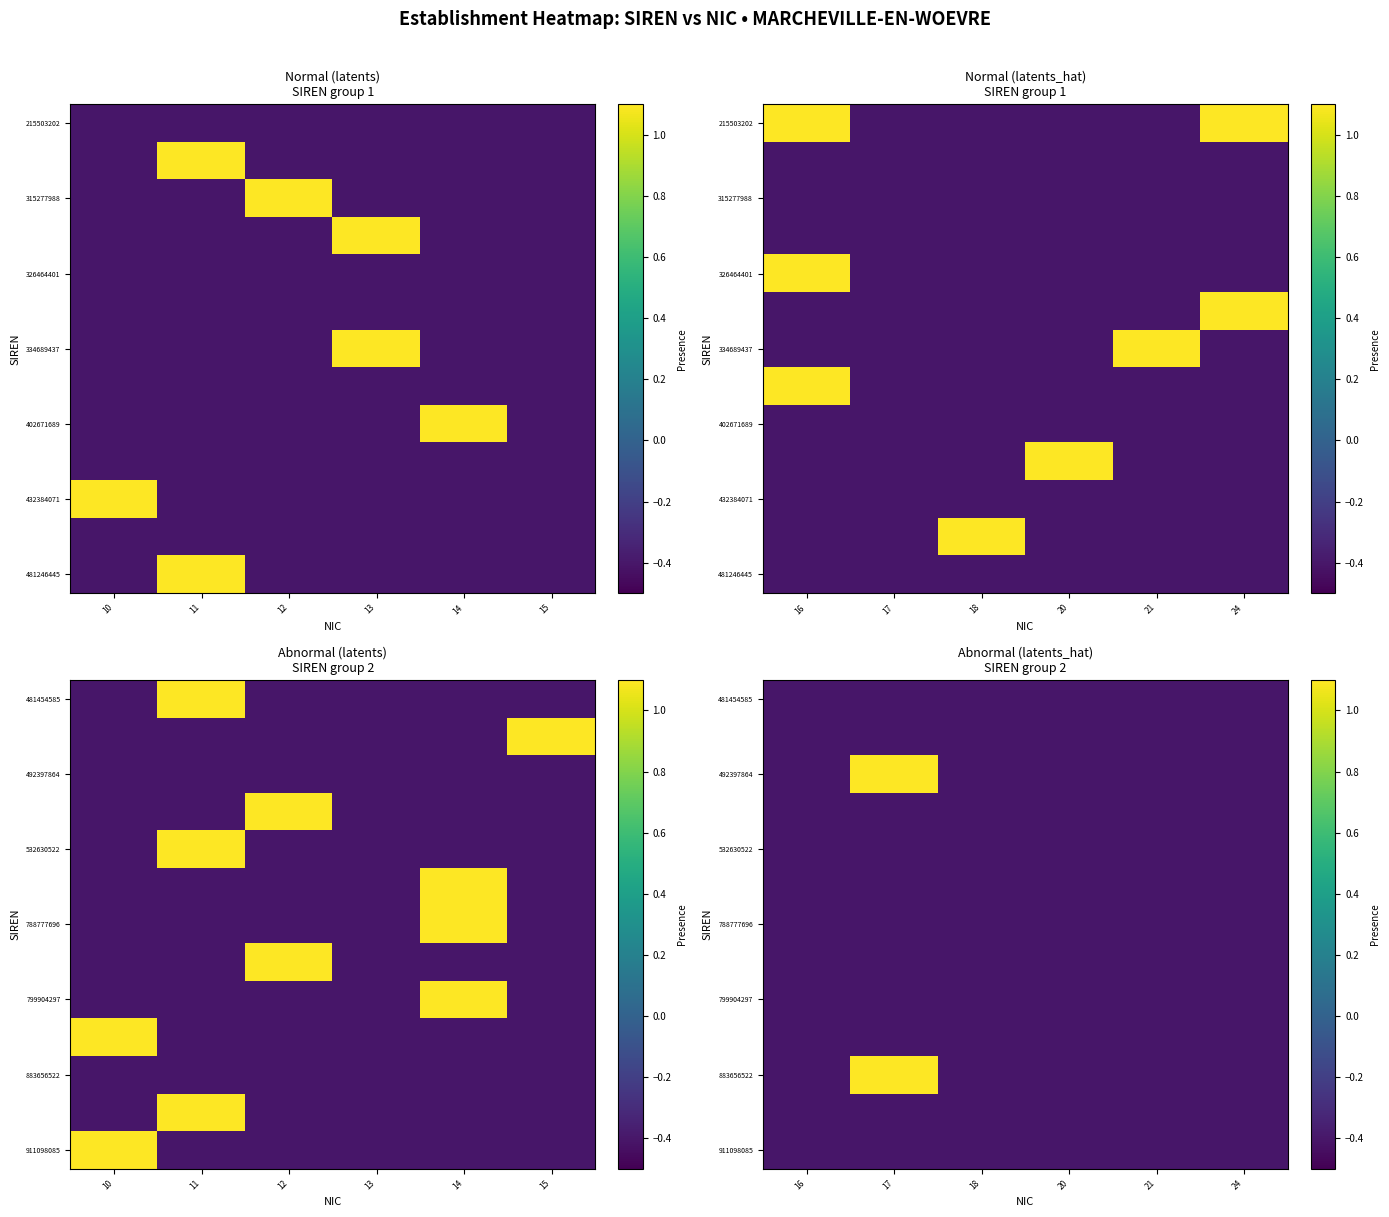

The value of 532630522 at 17 is -0.7. True or false?

False